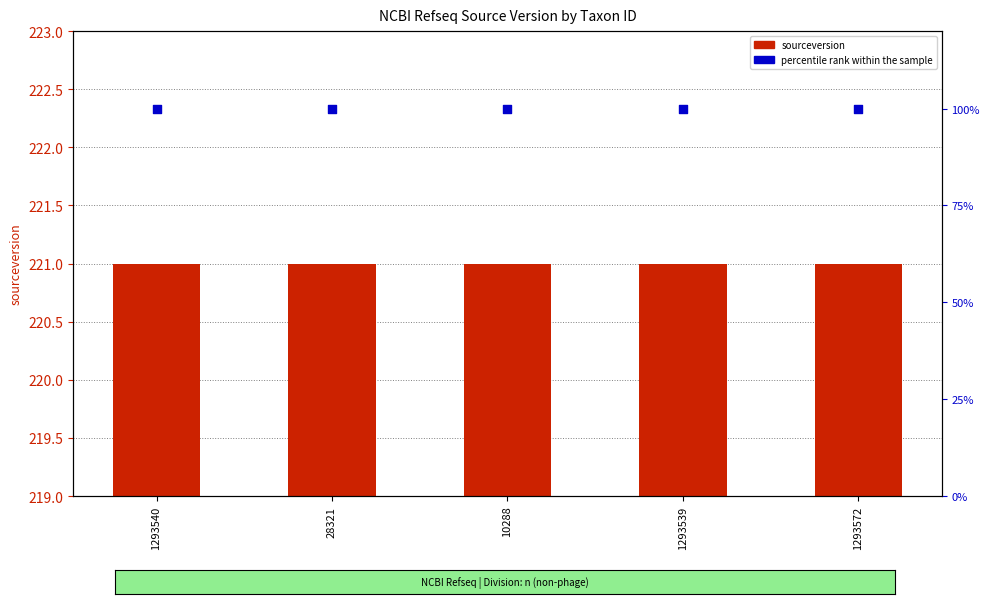

At how many categories does at least one series exceed 181?

5